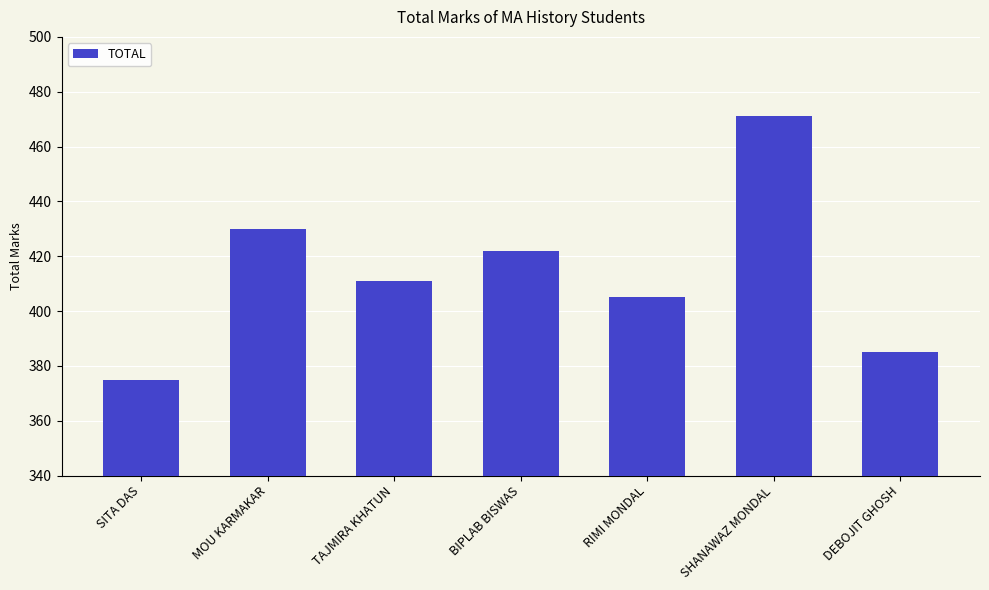

Reading left to right, list all the values displayed in this chart.

SITA DAS=375	MOU KARMAKAR=430	TAJMIRA KHATUN=411	BIPLAB BISWAS=422	RIMI MONDAL=405	SHANAWAZ MONDAL=471	DEBOJIT GHOSH=385